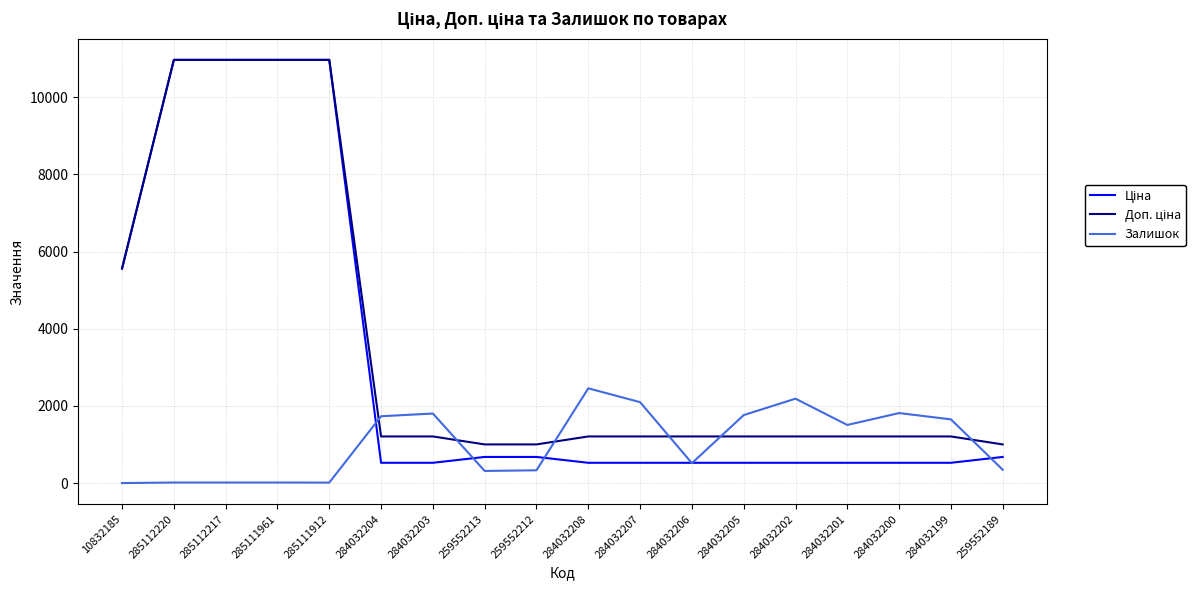

What is the average value of the Залишок series?

1033.9